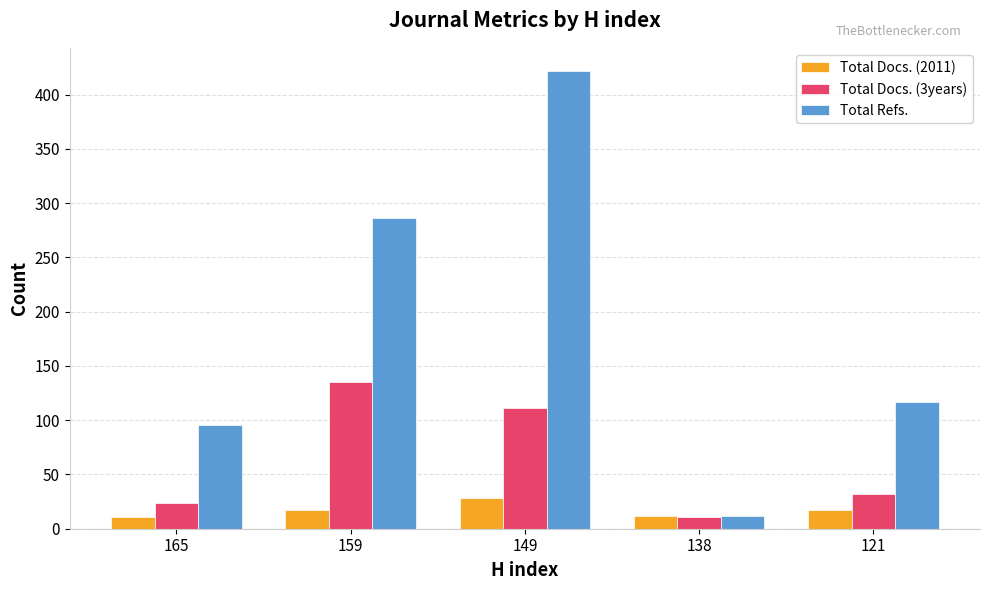

How many categories are shown in the chart?

5